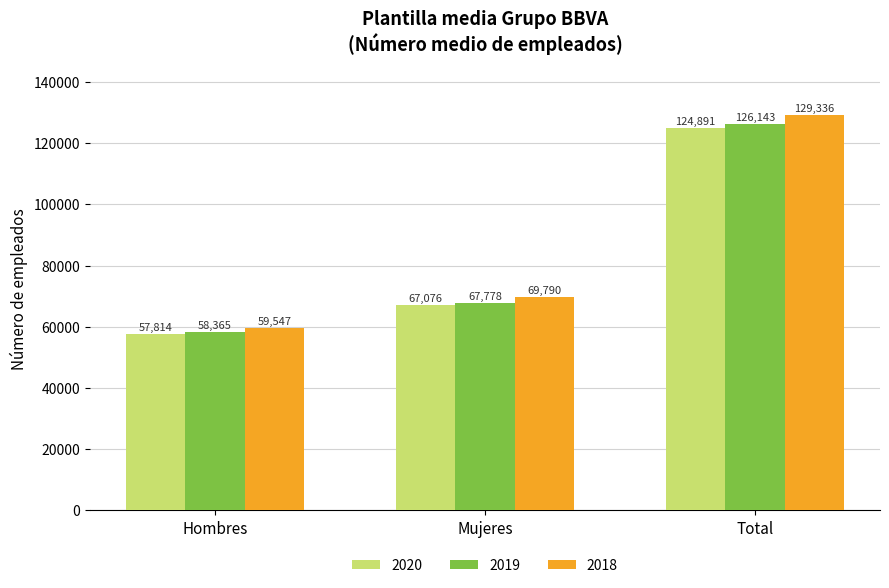

How many values in the 2020 series are below 67076?

1